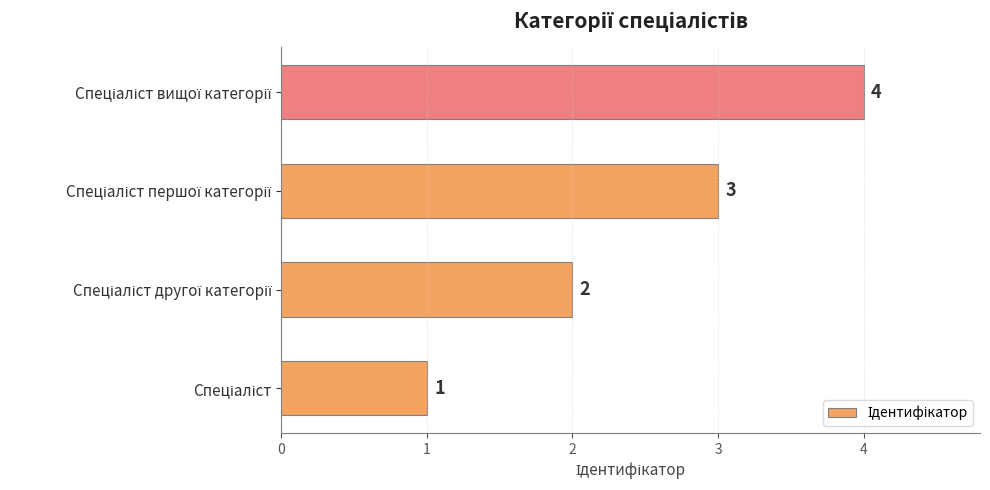

How many values are between 2 and 4?

3